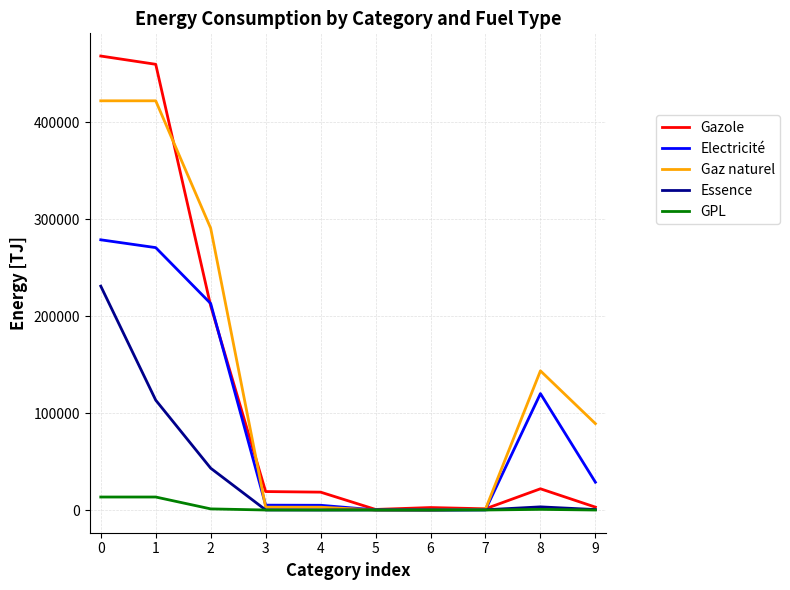

Which series has the largest range (max minus min)?

Gazole